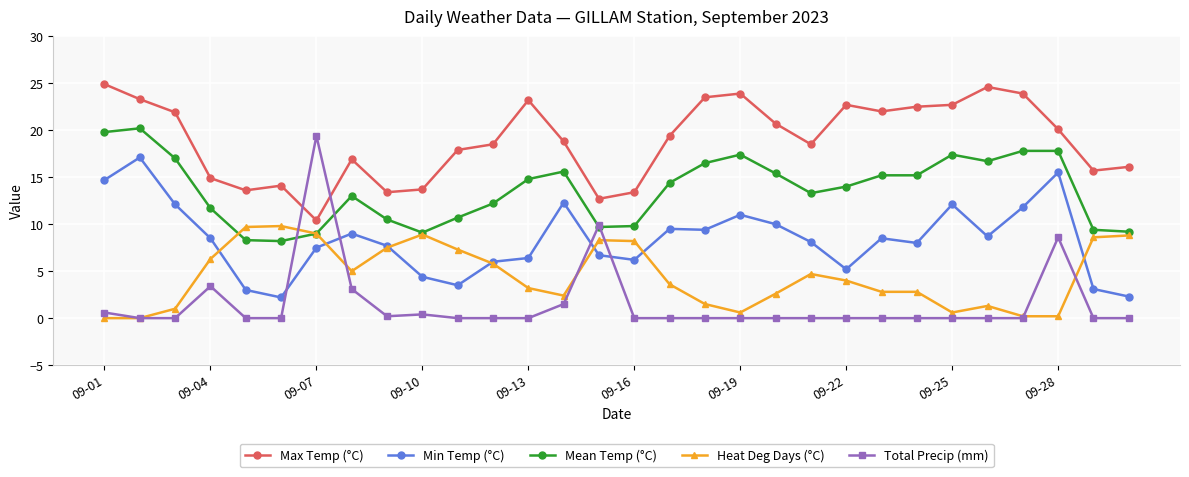

List the series in order of their overall mean, lowest first.

Total Precip (mm), Heat Deg Days (°C), Min Temp (°C), Mean Temp (°C), Max Temp (°C)